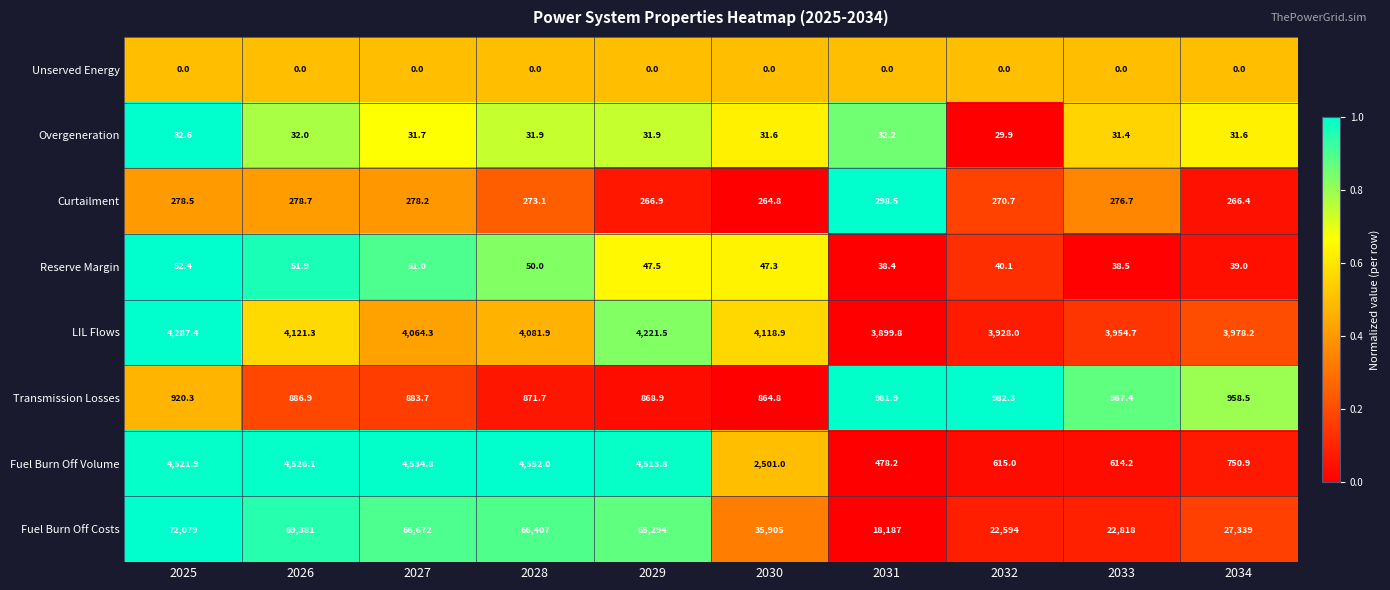

Which series has the largest total across all categories?

Fuel Burn Off Costs